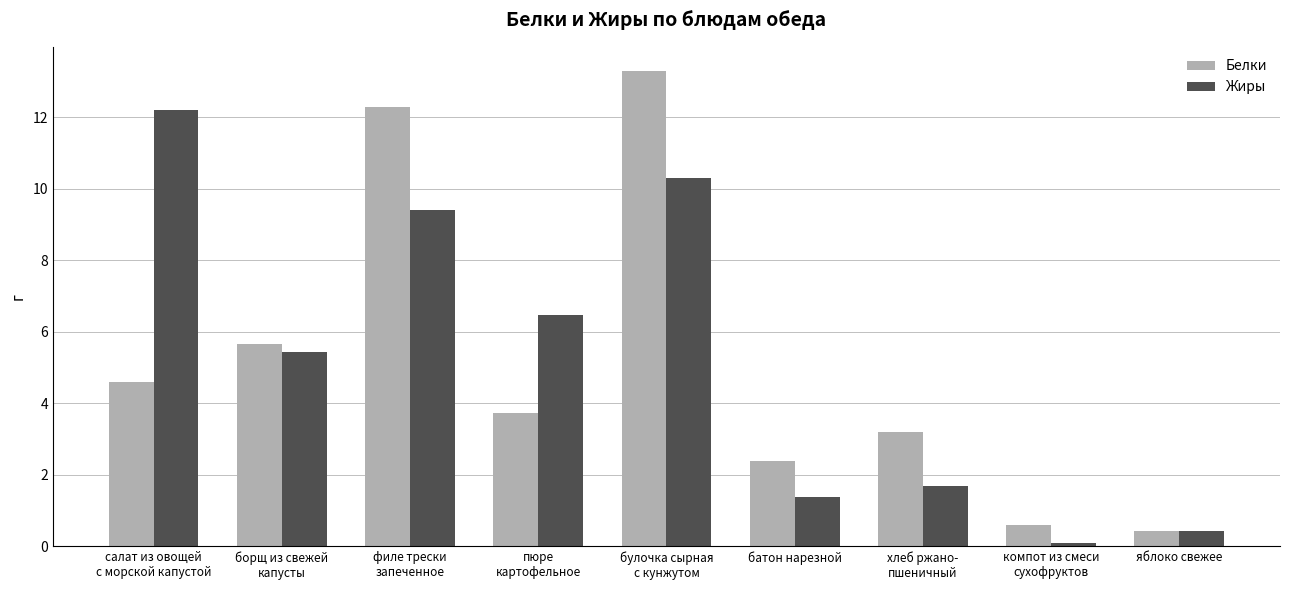

What is the average value of the Жиры series?

5.3